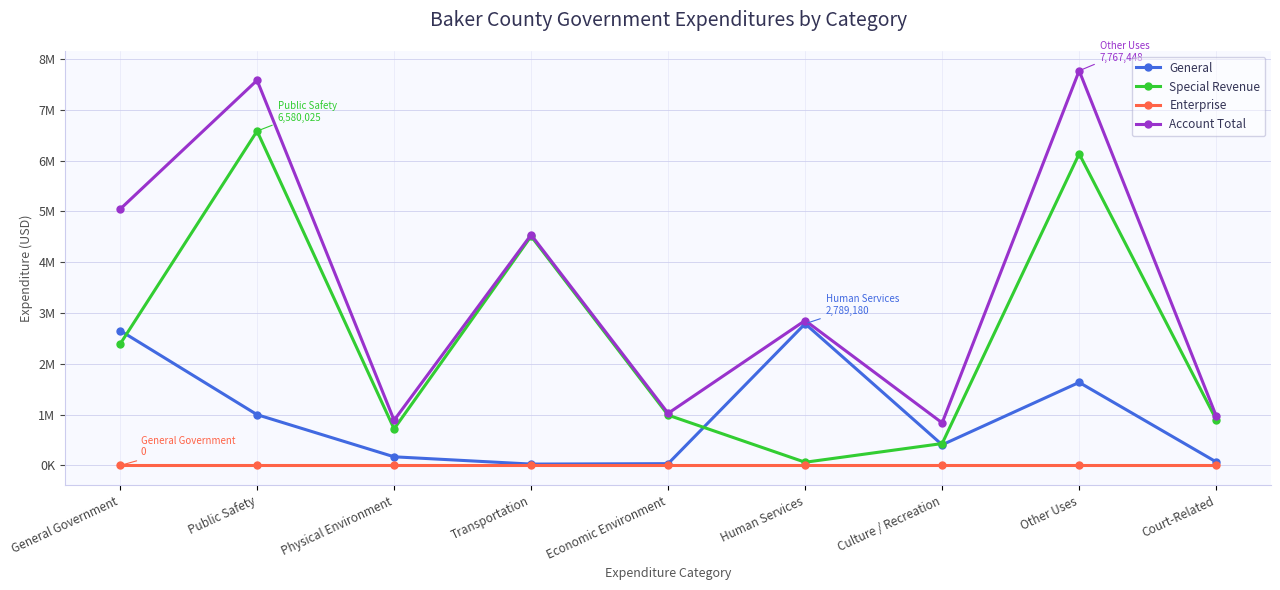

What are all the series names shown in the legend?

General, Special Revenue, Enterprise, Account Total